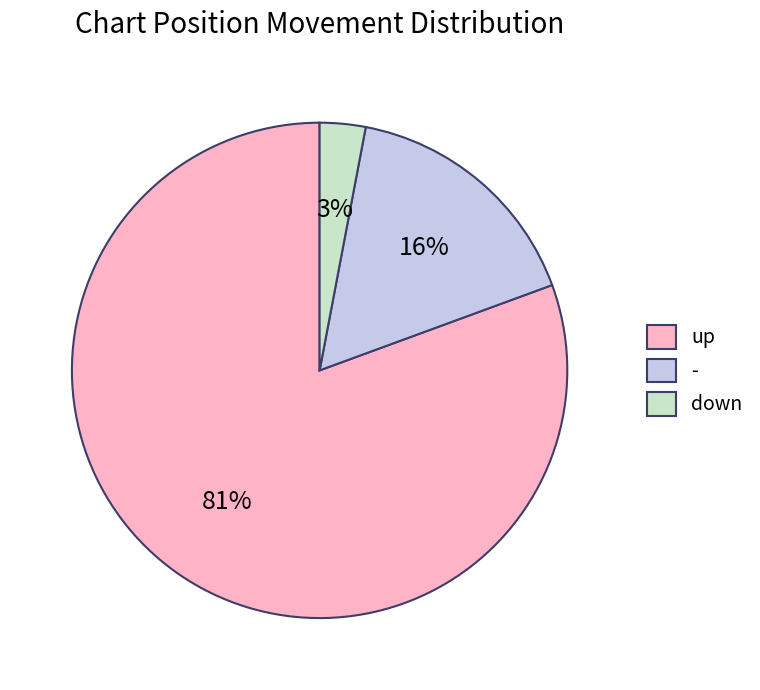

To the nearest percent, what portion does down represent?

3%